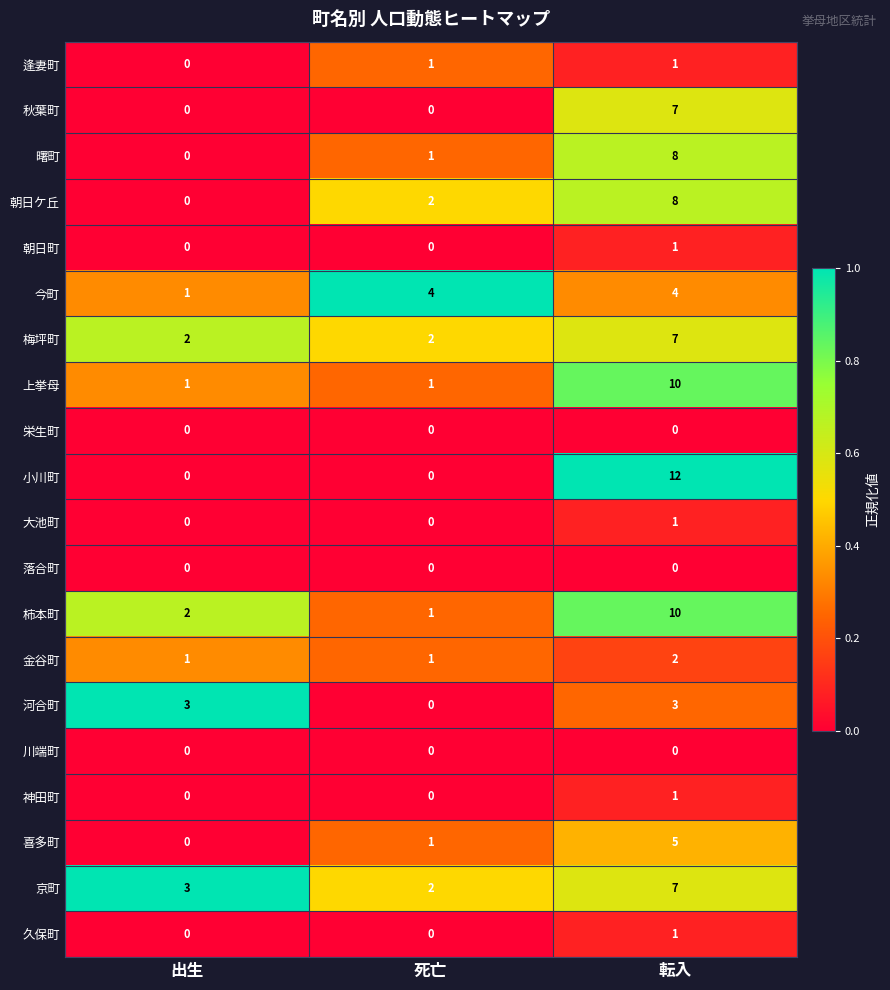

True or false: 上挙母 has a value of 18 at 転入.

False